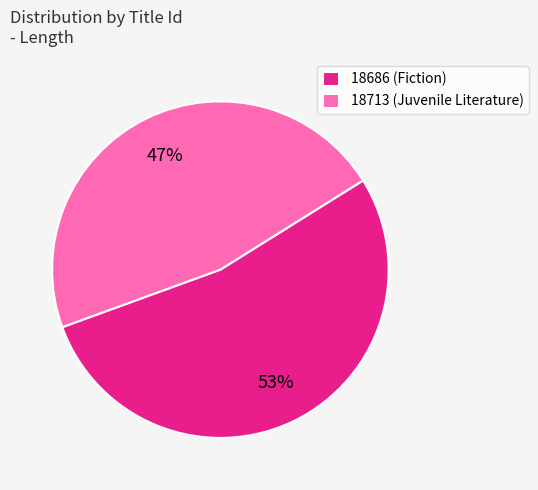

Combined, do 18713 (Juvenile Literature) and 18686 (Fiction) account for over 50%?

Yes